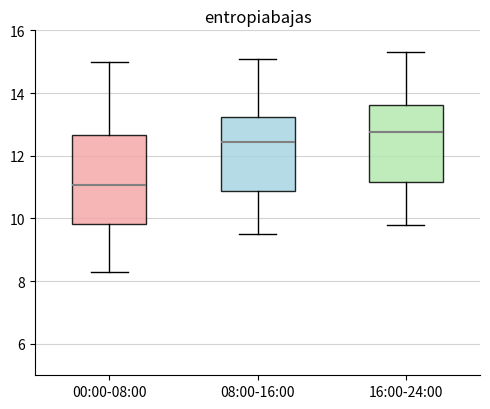

Which box's median line is the highest?

16:00-24:00